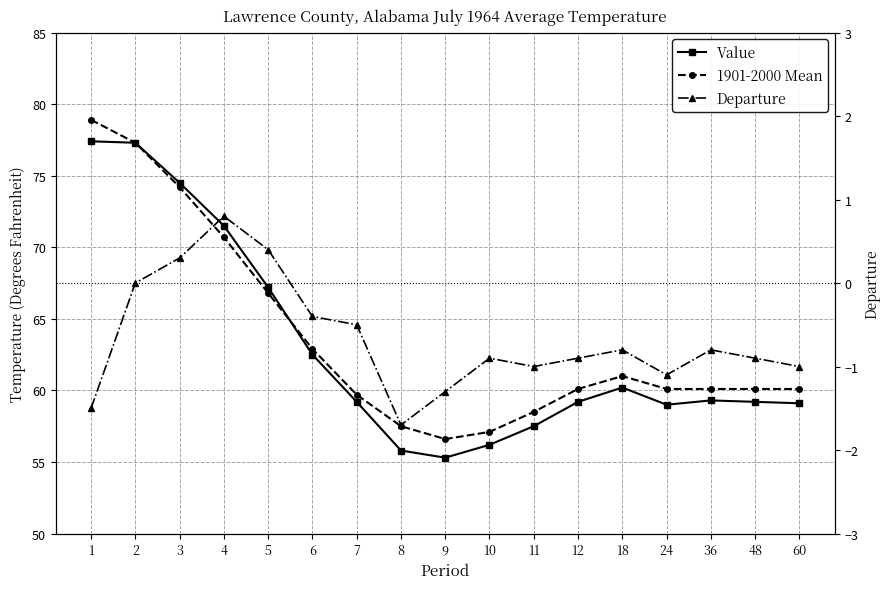

True or false: Departure and 1901-2000 Mean cross at least once.

False